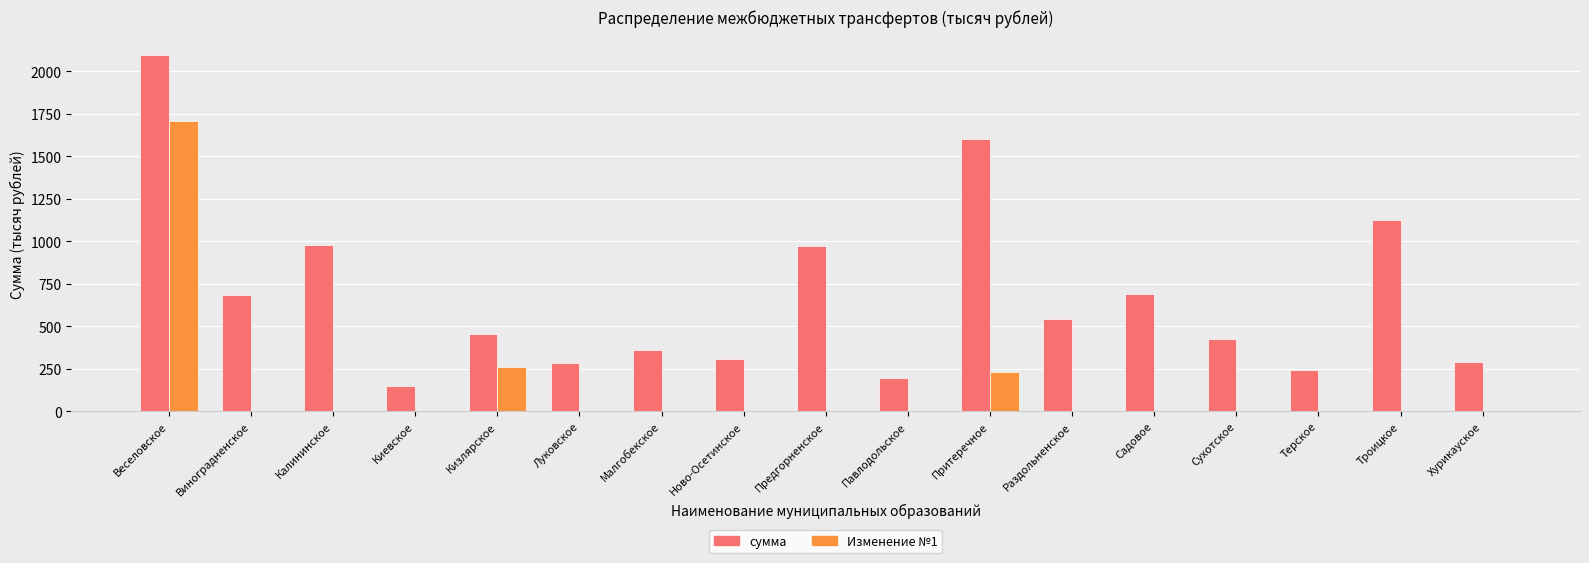

What is the average value of the сумма series?

670.9